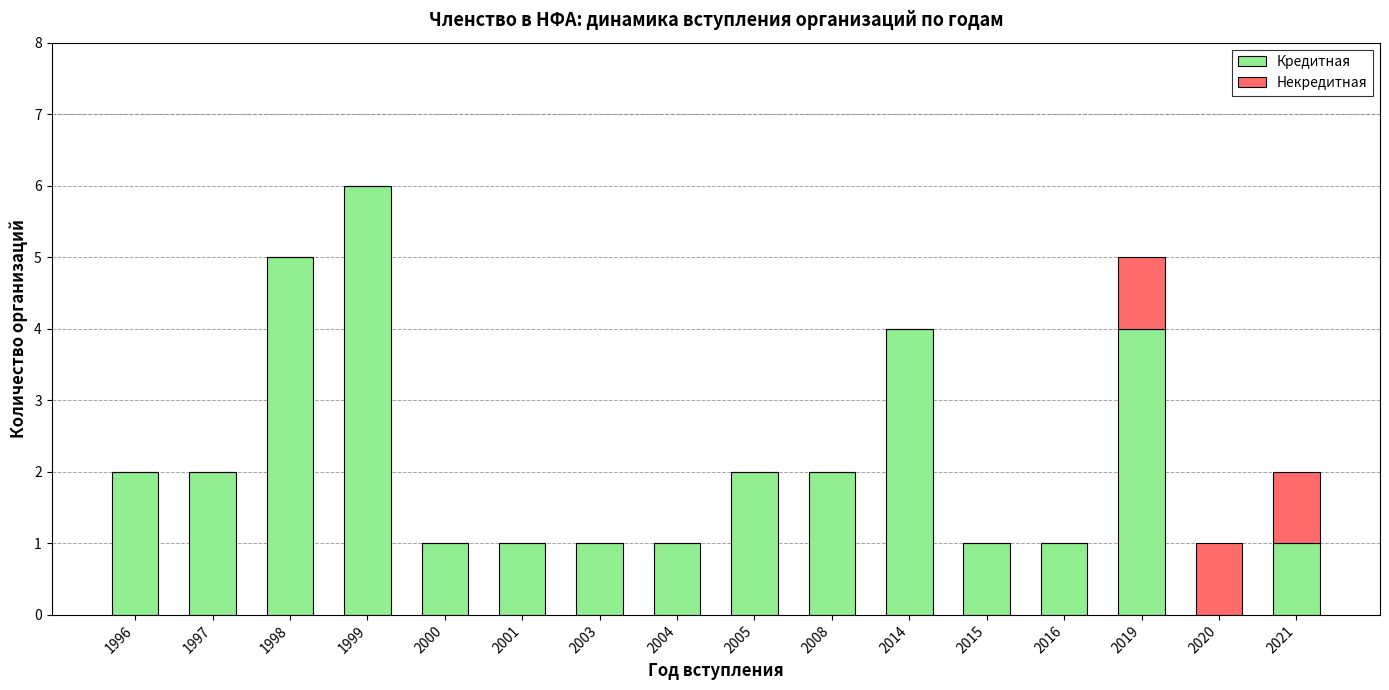

At which category is the sum across all series the highest?

1999